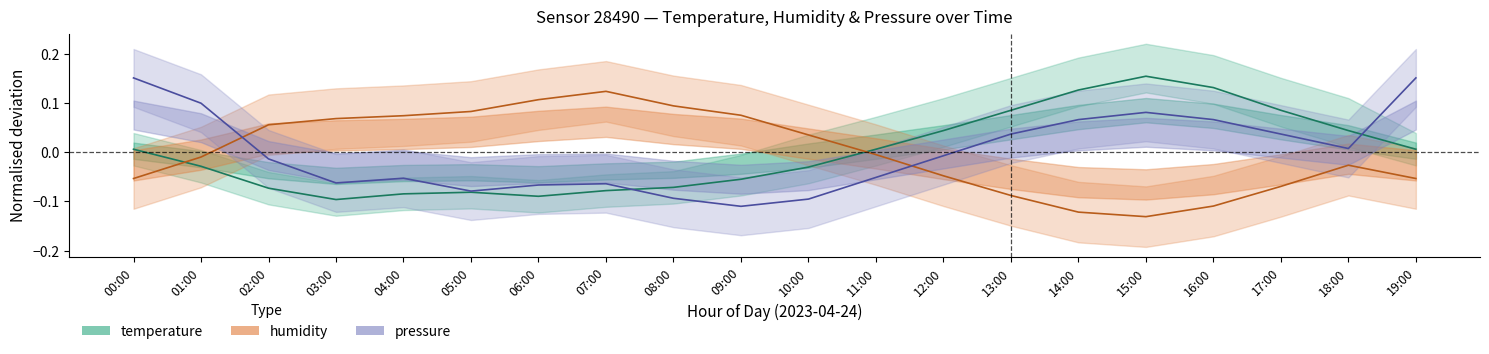

Is the value of humidity at 13:00 greater than the value of temperature at 18:00?

No